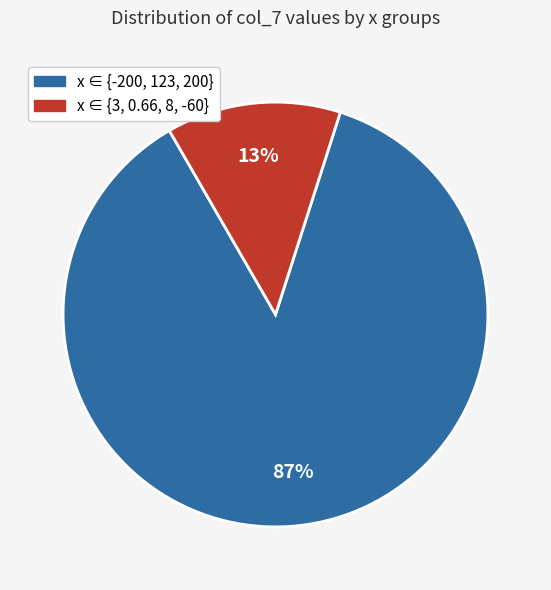

Does any single category account for the majority?

Yes